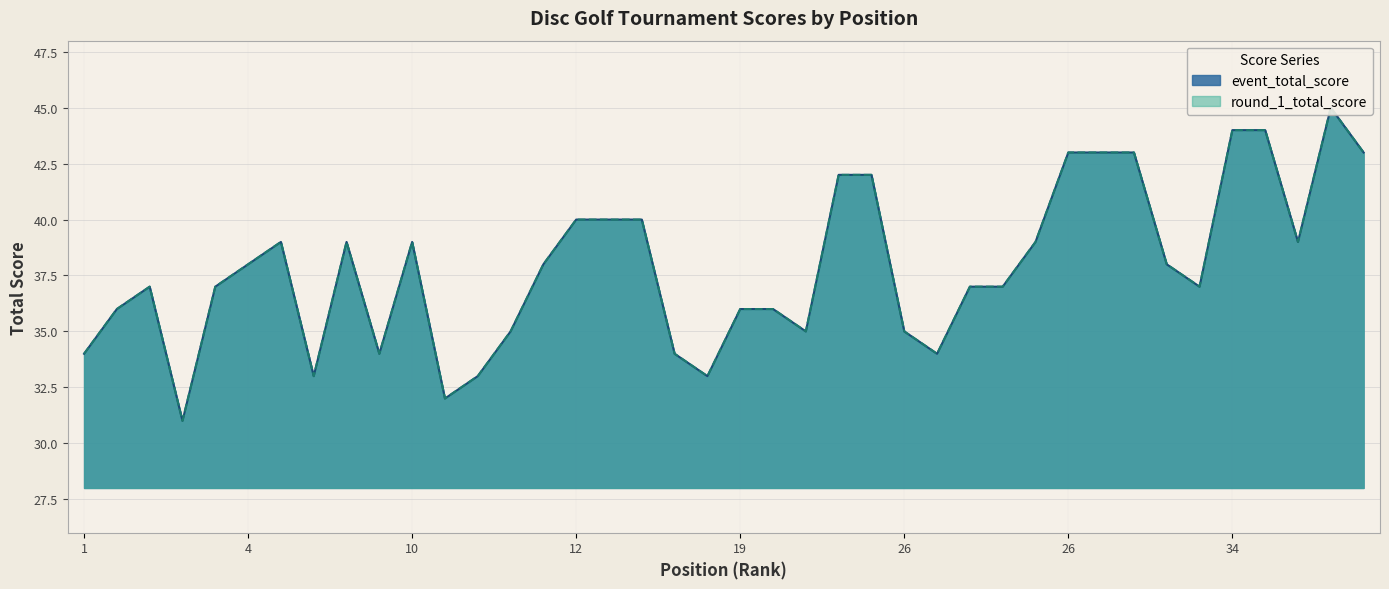

What is the maximum value for round_1_total_score?

45